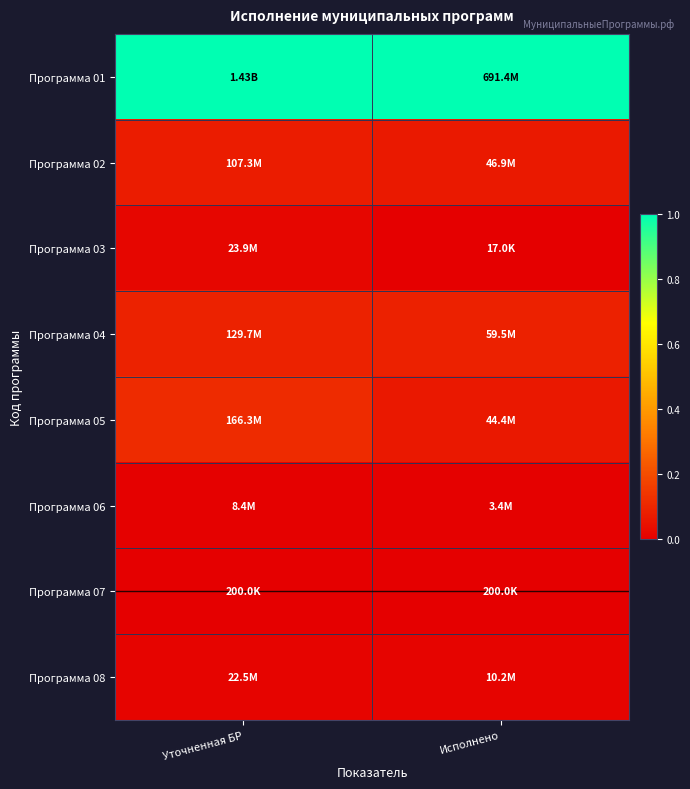

How many distinct data groups are displayed?

8